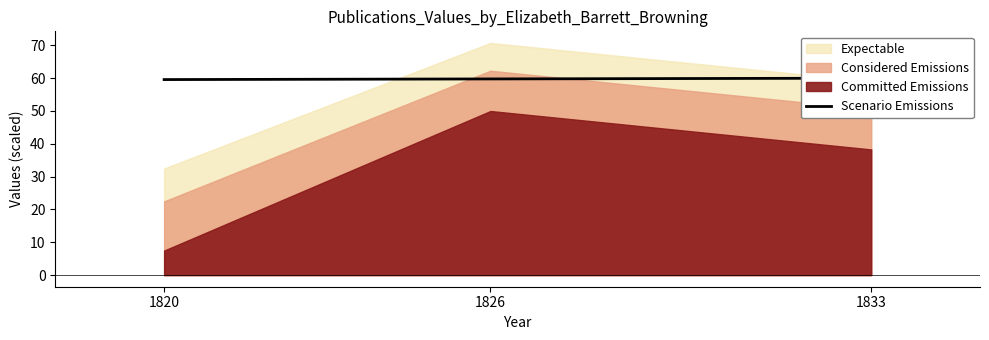

Reading left to right, what are all the values shown in this chart?

1820=59.6	1826=59.8	1833=60.0